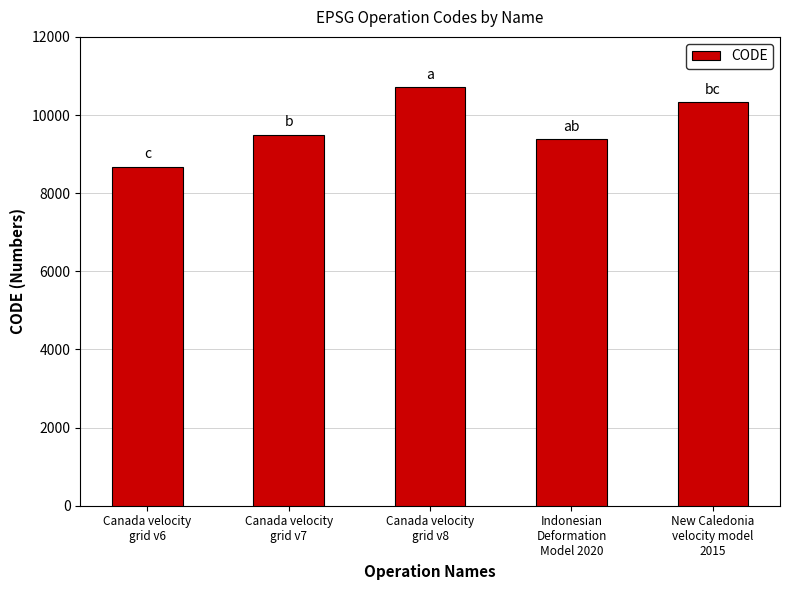

The value at Canada velocity
grid v7 is 2058. True or false?

False